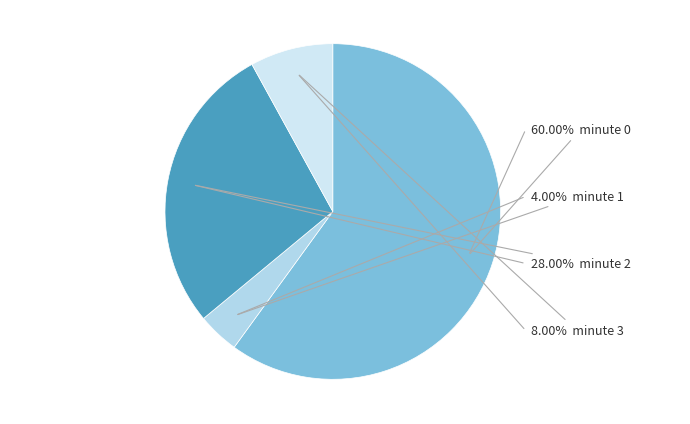

What is the total percentage of minute 3 and minute 2?

36.0%